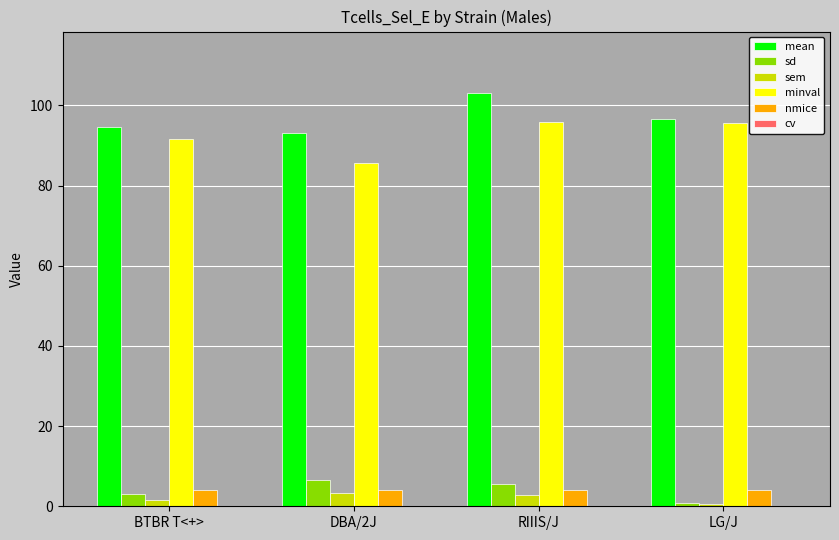

Are the bars grouped side by side (vs. stacked)?

Yes